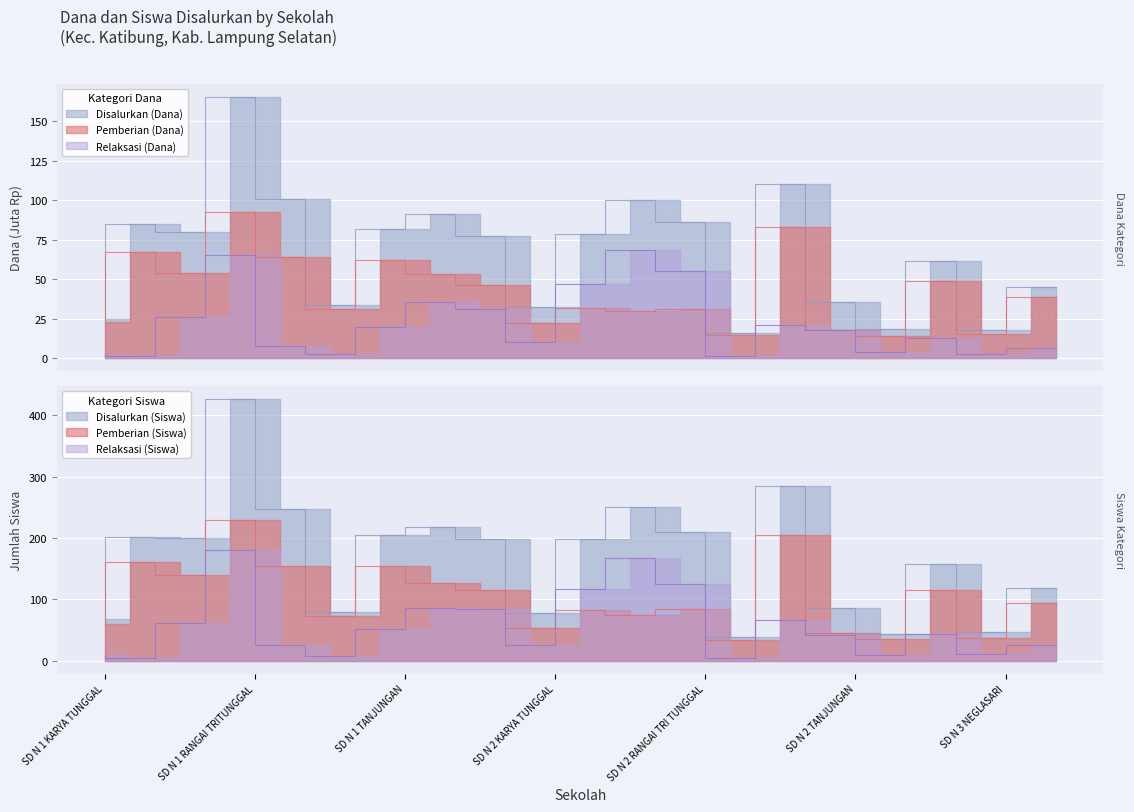

Reading left to right, transcribe all the data shown in this chart.

Disalurkan (Dana): SD N 1 KARYA TUNGGAL=25.0	SD N 1 NEGLASARI=84.8	SD N 1 PARDASUKA=80.1	SD N 1 RANGAI TRITUNGGAL=165.4	SD N 1 TANJUNG AGUNG=101.0	SD N 1 TANJUNG RATU=33.5	SD N 1 TANJUNGAN=81.9	SD N 1 TARAHAN=91.3	SD N 1 TRANS TANJUNGAN=77.4	SD N 2 KARYA TUNGGAL=32.6	SD N 2 NEGLASARI=78.5	SD N 2 PARDASUKA=99.9	SD N 2 RANGAI TRI TUNGGAL=86.0	SD N 2 TANJUNG AGUNG=16.0	SD N 2 TANJUNG RATU=110.0	SD N 2 TANJUNGAN=35.8	SD N 2 TARAHAN=18.2	SD N 2 TRANS TANJUNGAN=61.4	SD N 3 NEGLASARI=18.0	SD N 3 PARDASUKA=45.2
Pemberian (Dana): SD N 1 KARYA TUNGGAL=22.7	SD N 1 NEGLASARI=67.5	SD N 1 PARDASUKA=54.0	SD N 1 RANGAI TRITUNGGAL=92.7	SD N 1 TANJUNG AGUNG=63.9	SD N 1 TANJUNG RATU=30.8	SD N 1 TANJUNGAN=61.9	SD N 1 TARAHAN=53.1	SD N 1 TRANS TANJUNGAN=46.6	SD N 2 KARYA TUNGGAL=22.5	SD N 2 NEGLASARI=31.7	SD N 2 PARDASUKA=29.9	SD N 2 RANGAI TRI TUNGGAL=31.1	SD N 2 TANJUNG AGUNG=14.4	SD N 2 TANJUNG RATU=83.2	SD N 2 TANJUNGAN=18.0	SD N 2 TARAHAN=14.2	SD N 2 TRANS TANJUNGAN=48.6	SD N 3 NEGLASARI=15.3	SD N 3 PARDASUKA=38.5
Pemberian Relaksasi (Dana): SD N 1 KARYA TUNGGAL=2.2	SD N 1 NEGLASARI=1.6	SD N 1 PARDASUKA=26.1	SD N 1 RANGAI TRITUNGGAL=65.5	SD N 1 TANJUNG AGUNG=7.4	SD N 1 TANJUNG RATU=2.7	SD N 1 TANJUNGAN=20.0	SD N 1 TARAHAN=35.5	SD N 1 TRANS TANJUNGAN=30.8	SD N 2 KARYA TUNGGAL=10.1	SD N 2 NEGLASARI=46.8	SD N 2 PARDASUKA=68.4	SD N 2 RANGAI TRI TUNGGAL=54.9	SD N 2 TANJUNG AGUNG=1.6	SD N 2 TANJUNG RATU=20.9	SD N 2 TANJUNGAN=17.8	SD N 2 TARAHAN=4.0	SD N 2 TRANS TANJUNGAN=12.8	SD N 3 NEGLASARI=2.7	SD N 3 PARDASUKA=6.8